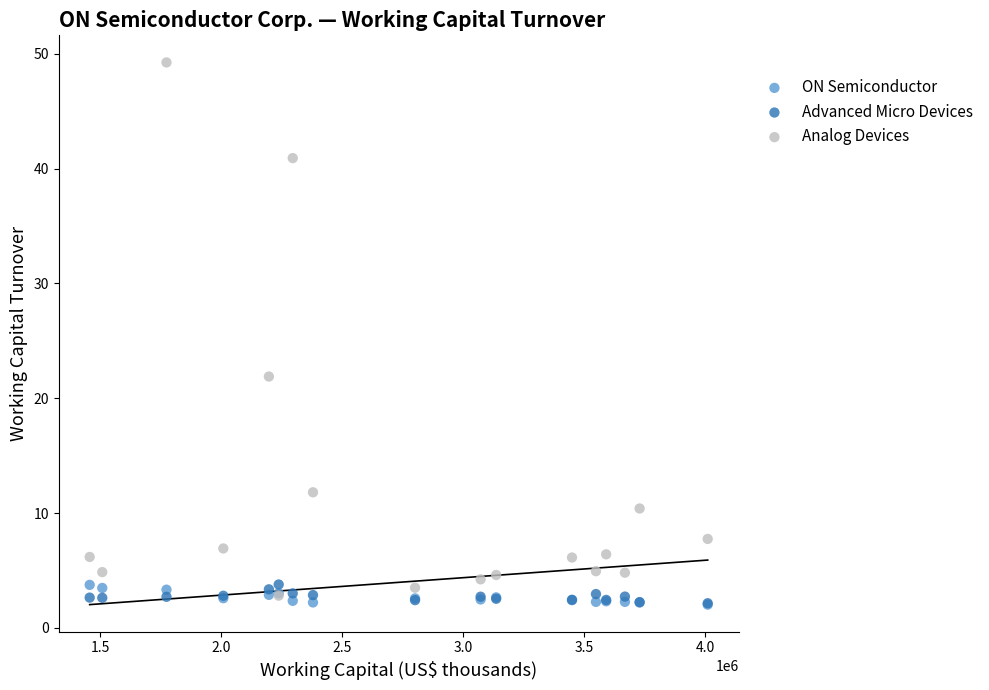

In the Analog Devices series, what Y value is closest to 26?

21.9